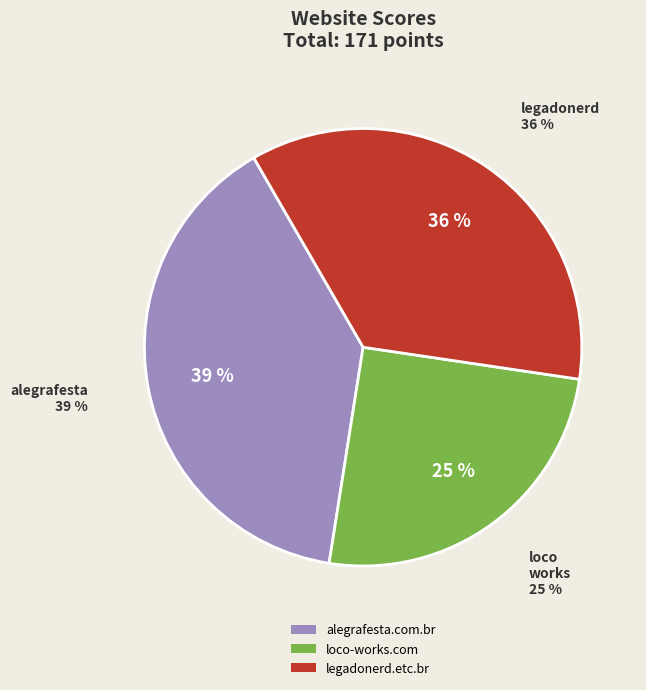

How much of the chart is everything except legadonerd.etc.br?

64.3%